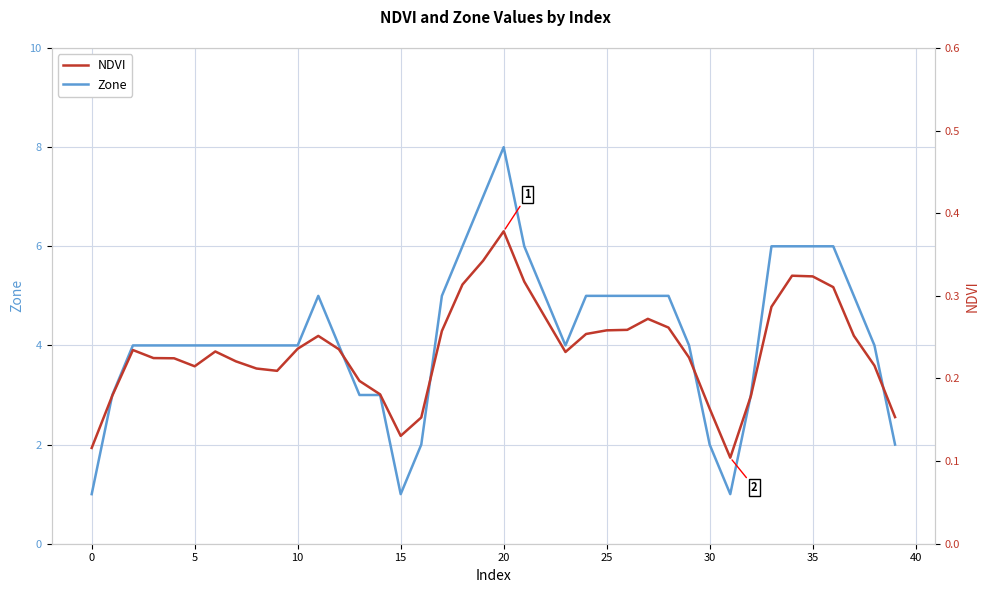

Which series changed the most between 17 and 19?

Zone